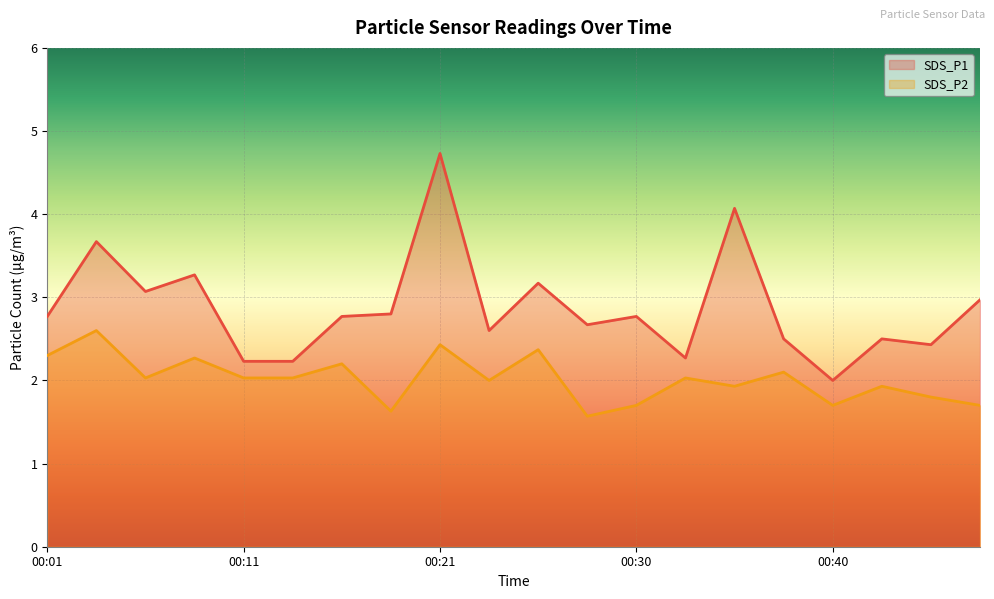

What is the value of the SDS_P1 point at the 20th from the left?

3.0